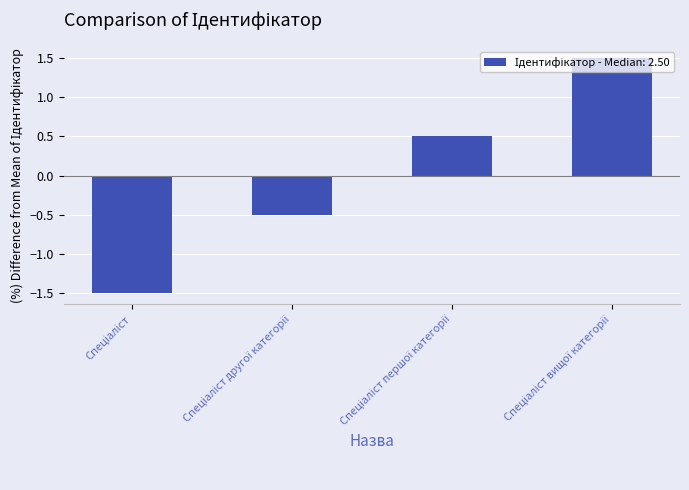

Are the bars horizontal?

No